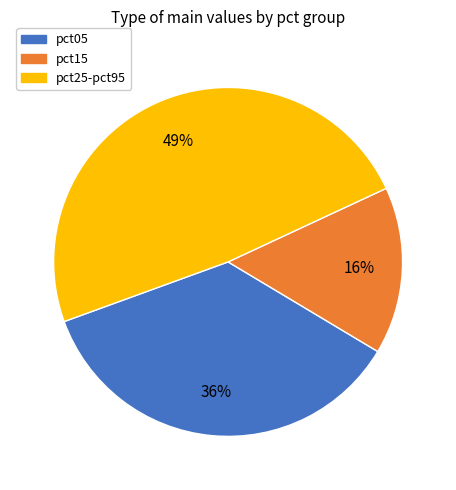

Which slice is the smallest?

pct15